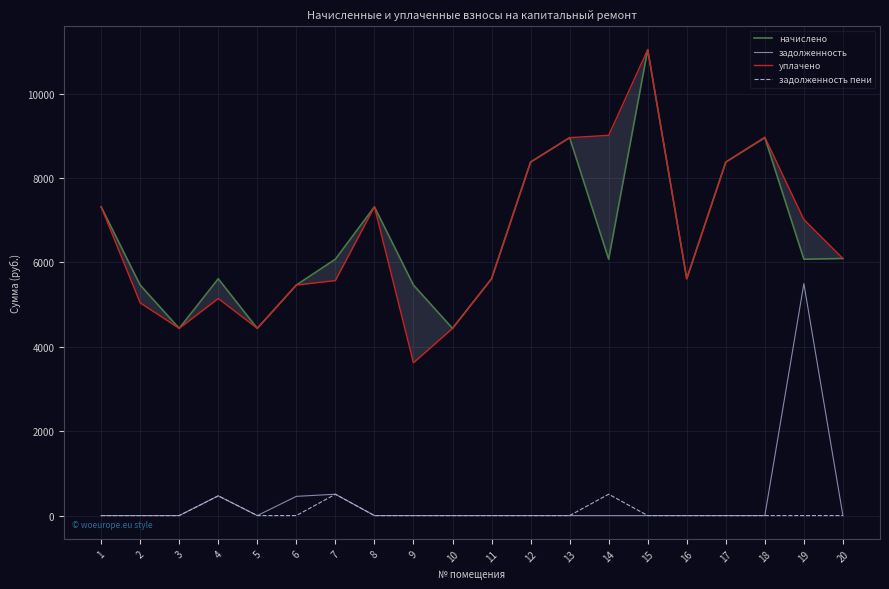

What is the total value across all series at 17?

16758.7